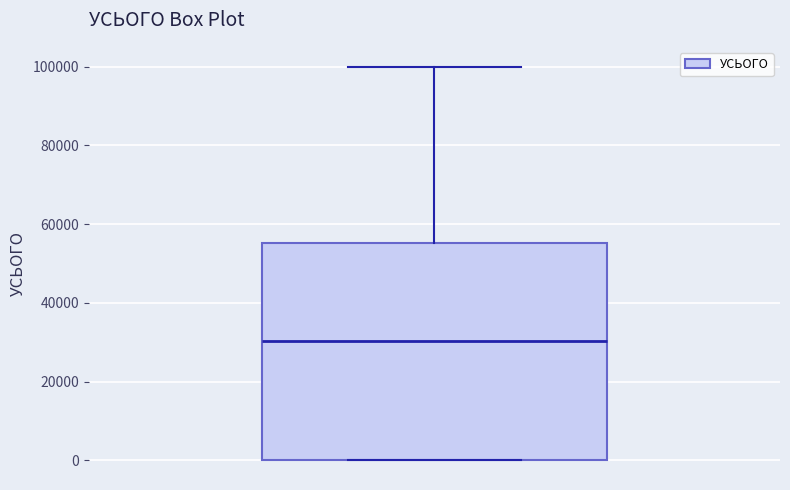

Read this box plot against the y-axis: the position of the median line, the range covered by the box, and the ends of both whiskers. The values are not printed on the chart, so give them approximately, as read against the axis.

median 30000, box 0 to 56000, whiskers 0 to 100000